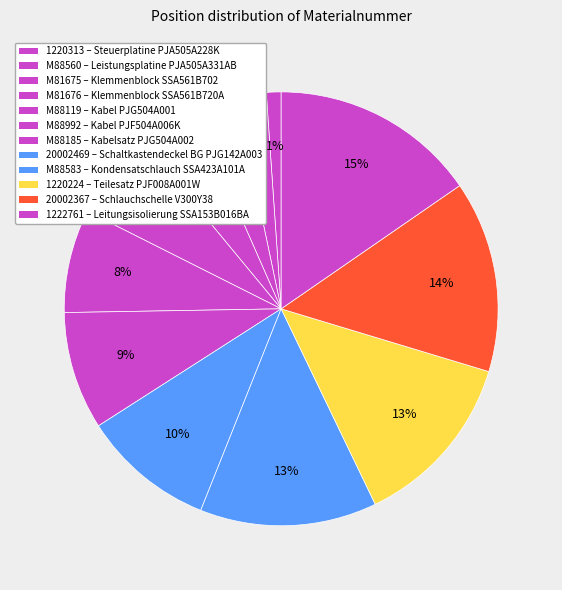

How many slices are in this pie chart?

12